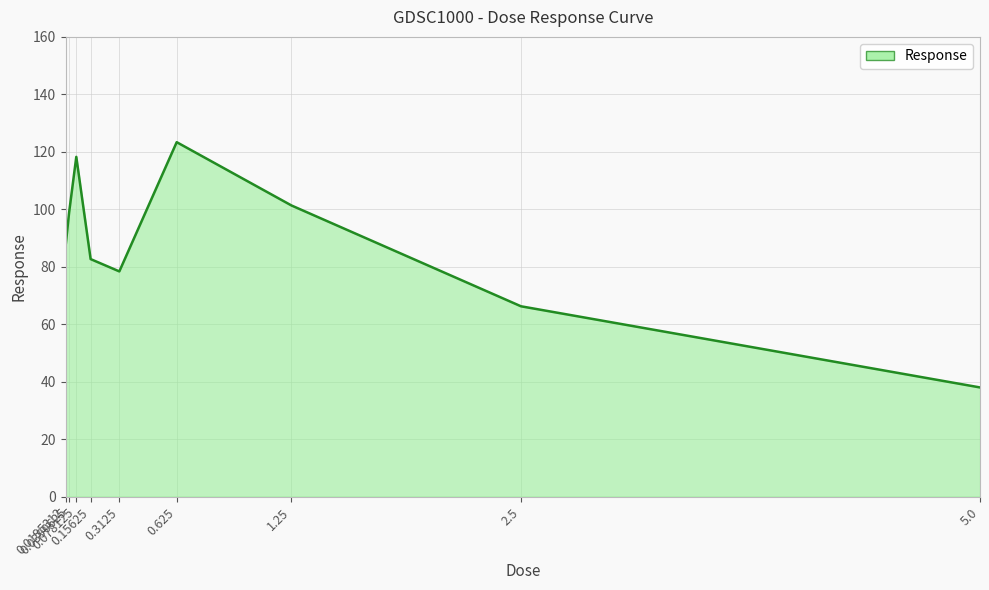

What is the greatest value displayed?

123.4